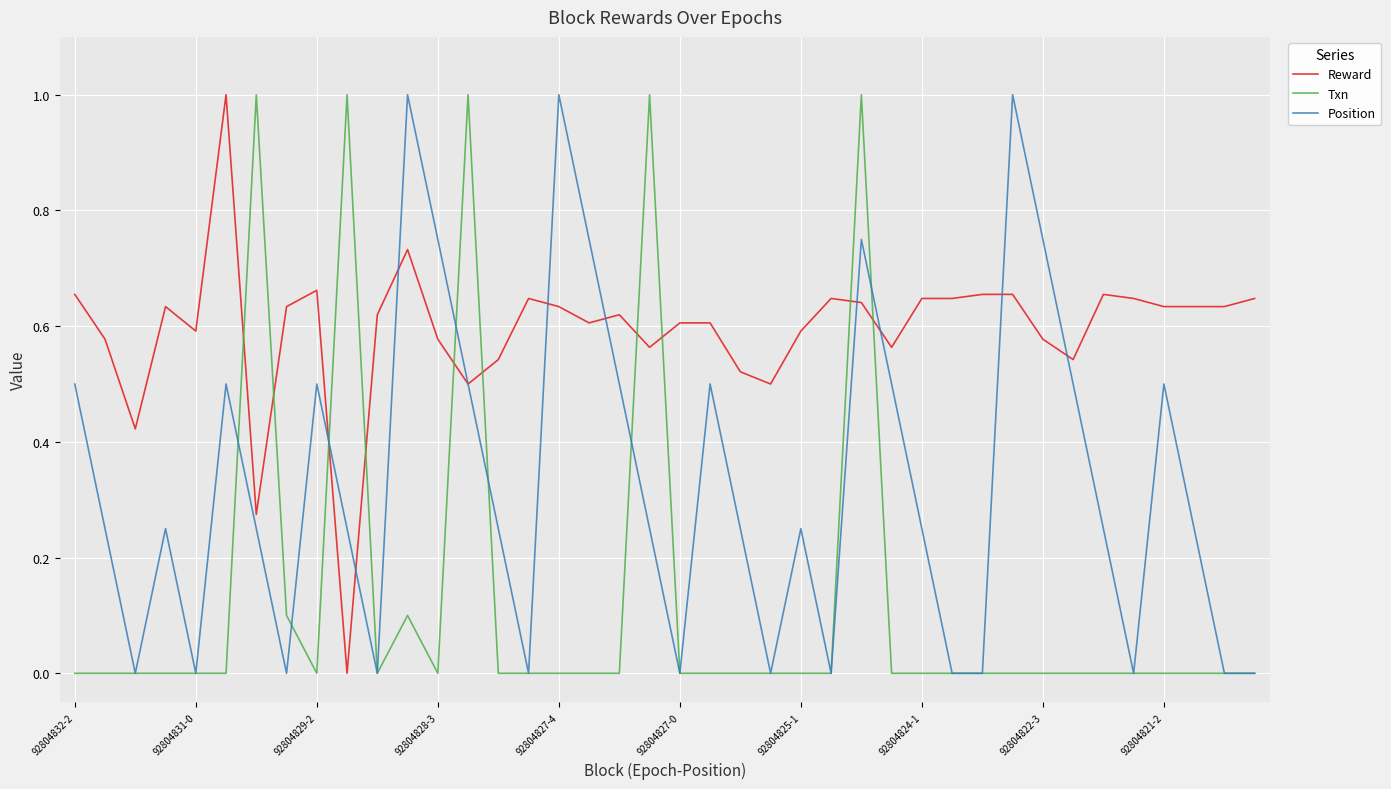

How many intersections are there between Reward and Txn?

10